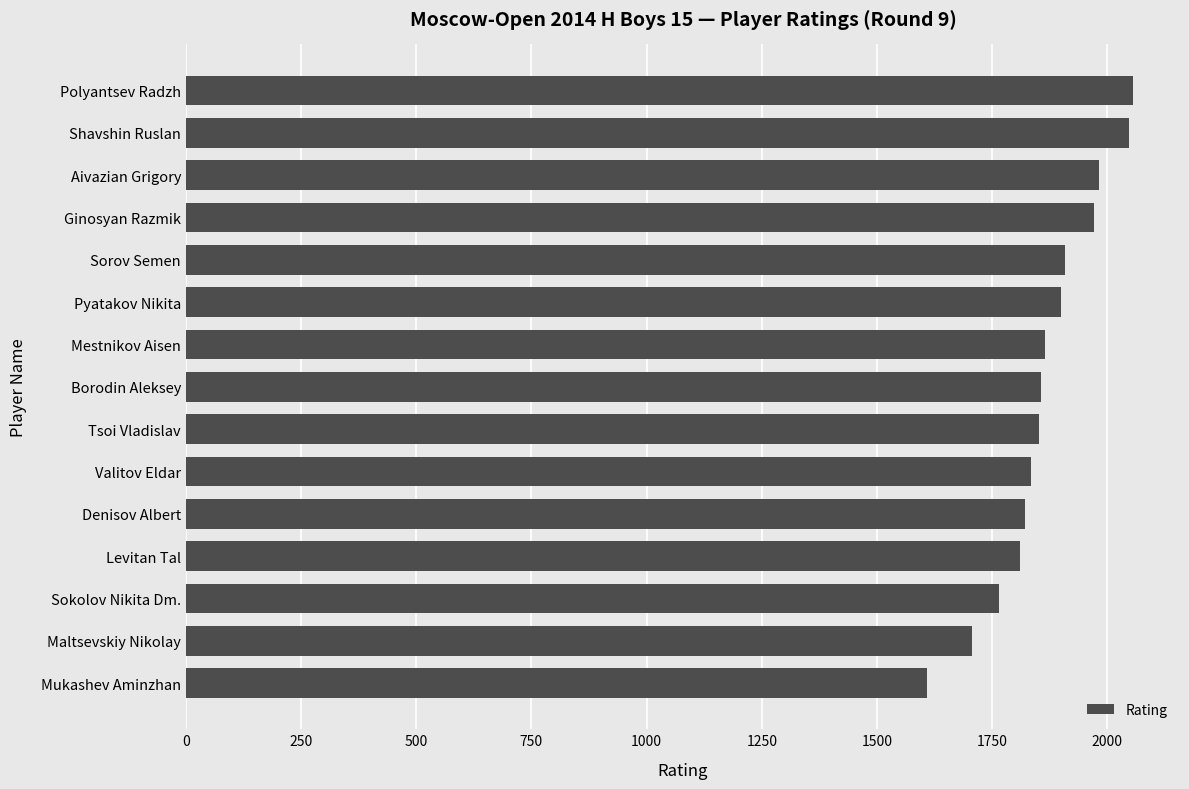

What value does the data have at Maltsevskiy Nikolay?

1707